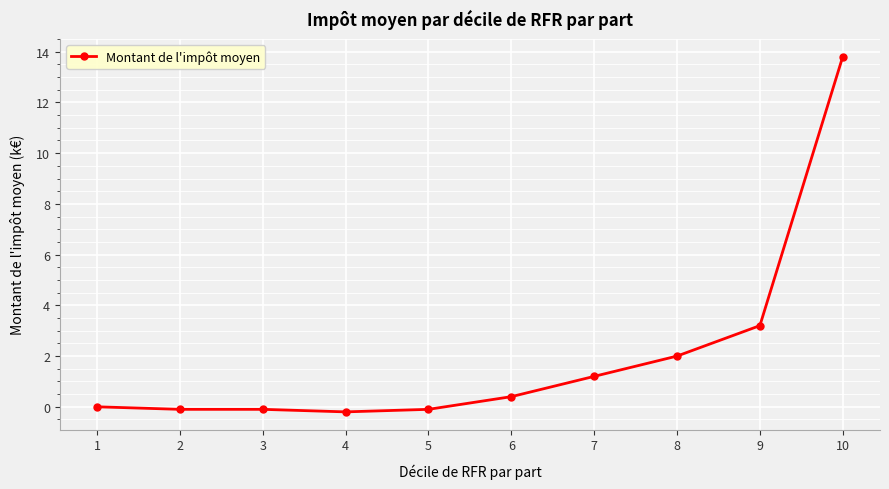

At which label is the value closest to 6?

9